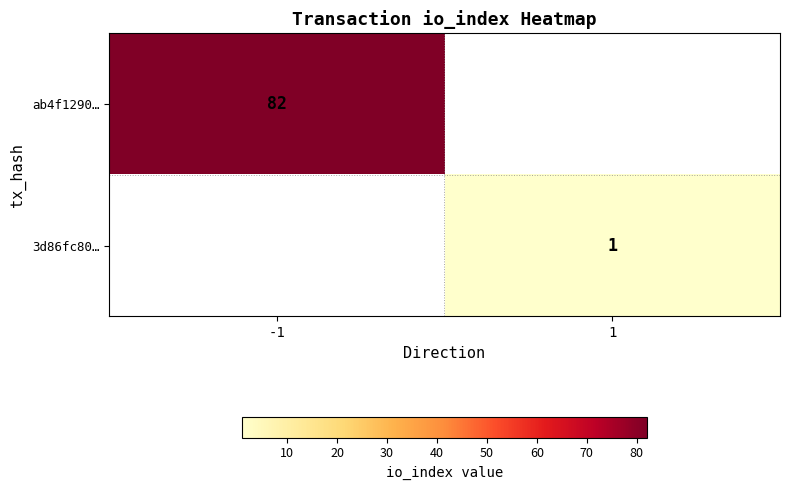

True or false: 3d86fc80… has a value of 1 at 1.

True